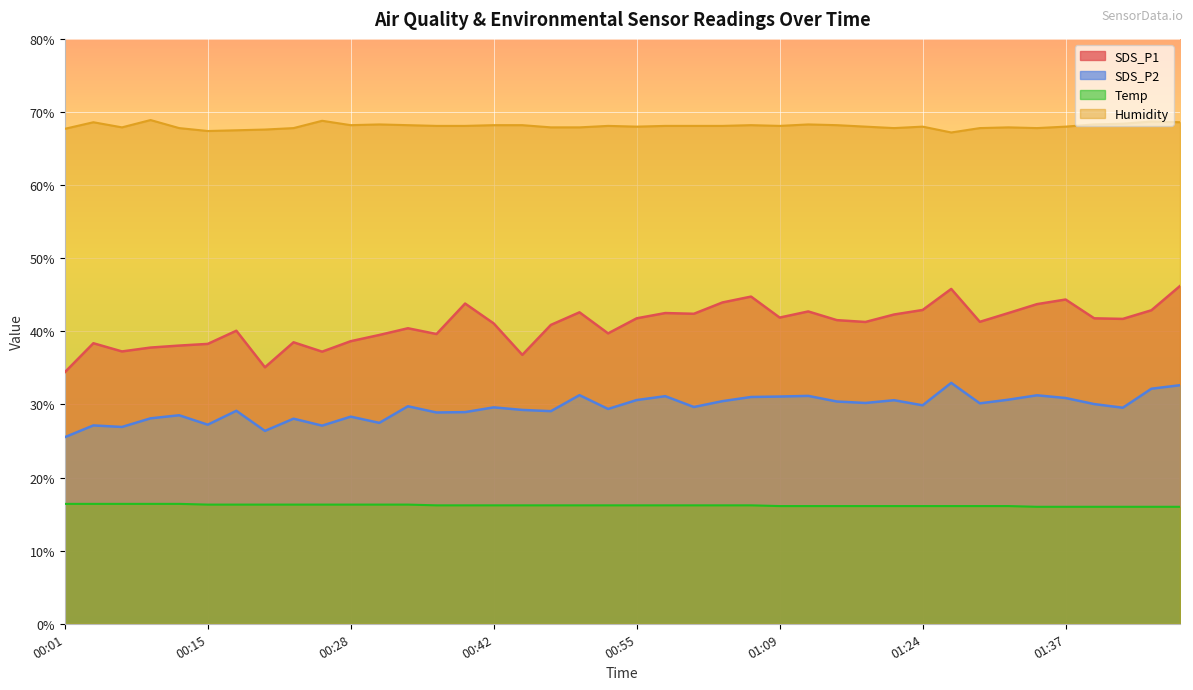

What is the total value across all series at 00:34?

154.7